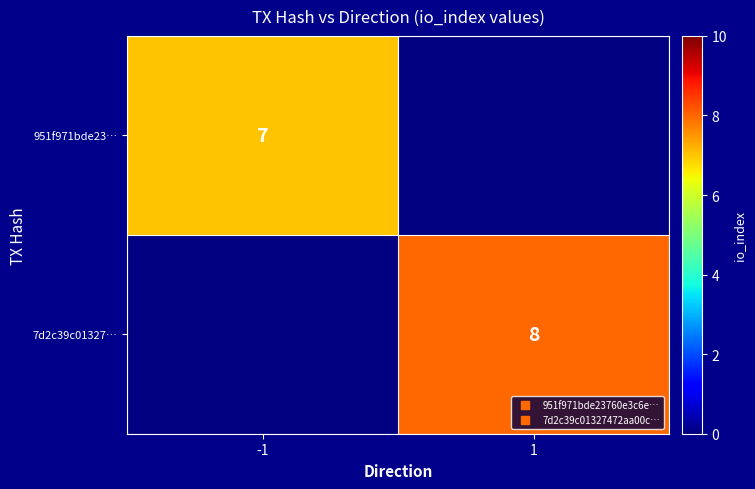

True or false: 7d2c39c01327… has a value of 8.0 at 1.

True